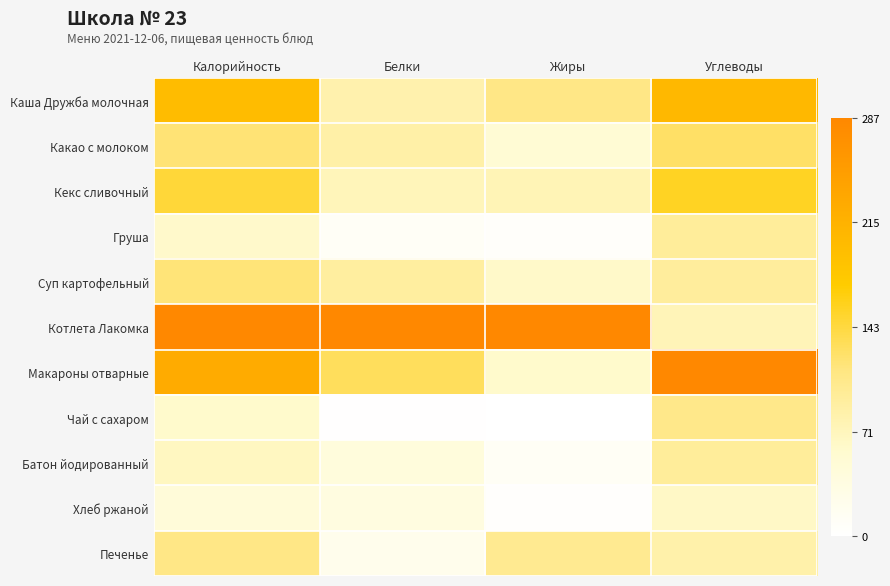

At how many categories does at least one series exceed 0?

4